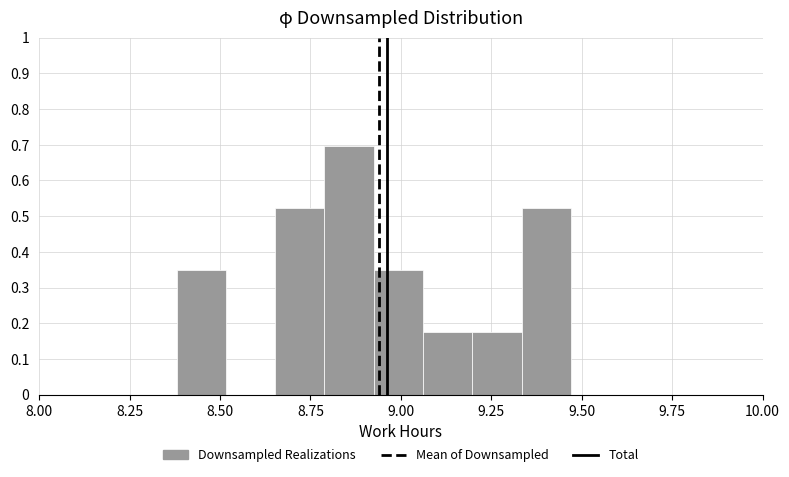

Read against the x-axis, roughly where is the centre of the tallest bar?

8.85